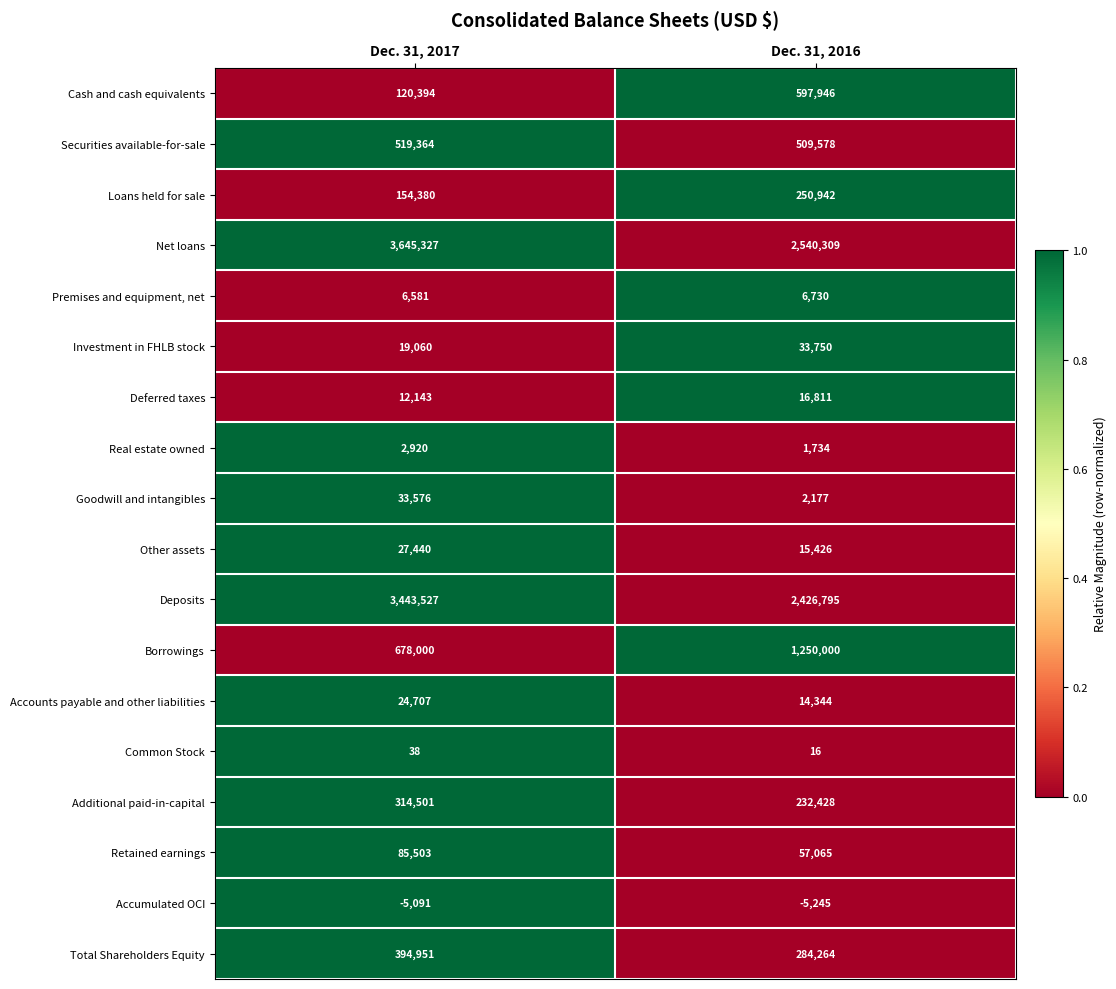

Which series has the largest range (max minus min)?

Net loans